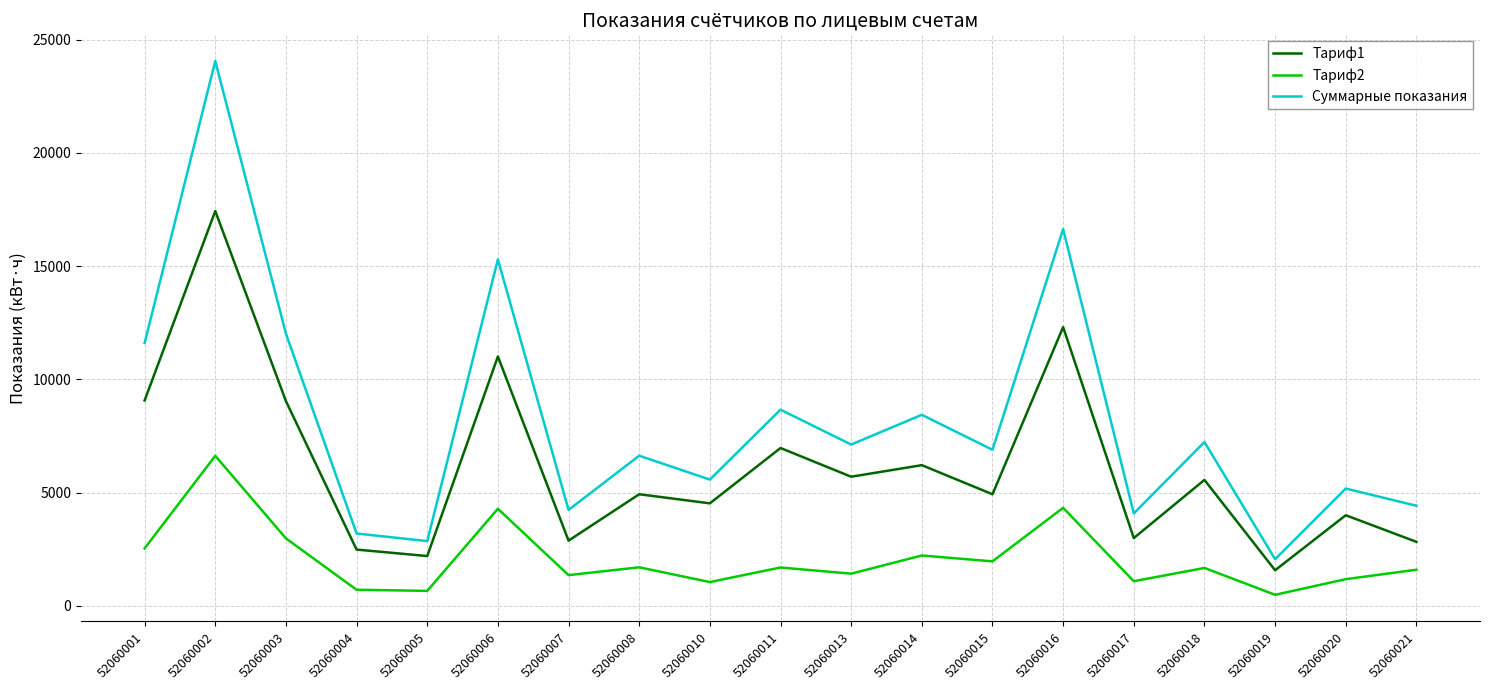

Is the value of Тариф1 at 52060018 greater than the value of Суммарные показания at 52060020?

Yes